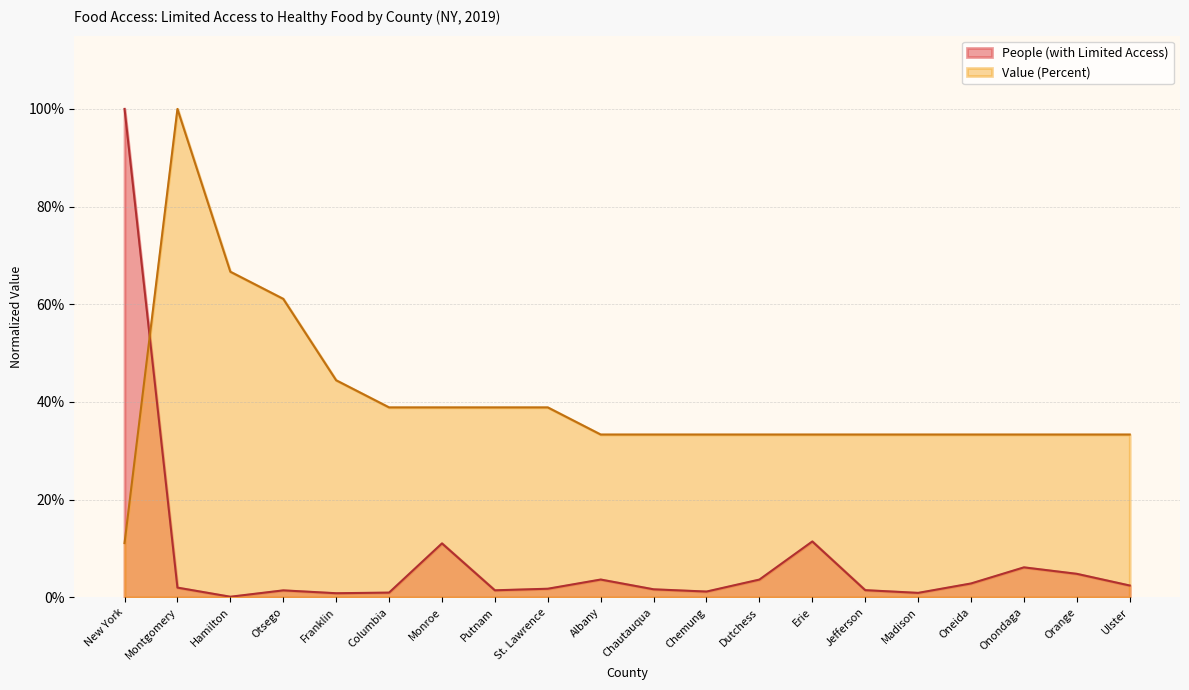

Between Chemung and Erie, which series saw the biggest shift?

People (with Limited Access)